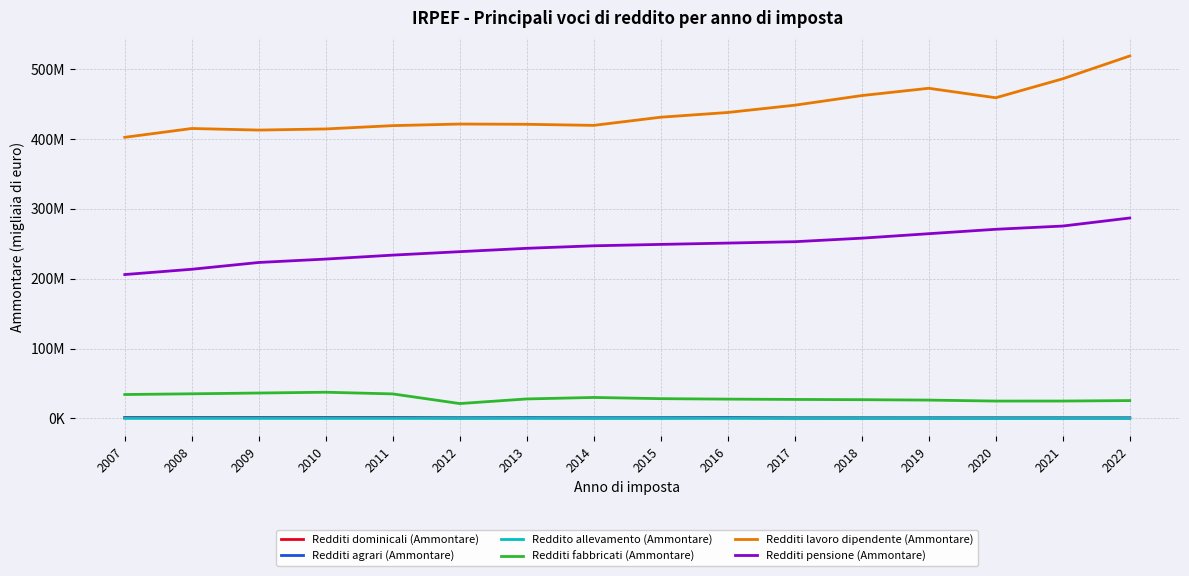

What are all the series names shown in the legend?

Redditi dominicali (Ammontare), Redditi agrari (Ammontare), Reddito allevamento (Ammontare), Redditi fabbricati (Ammontare), Redditi lavoro dipendente (Ammontare), Redditi pensione (Ammontare)